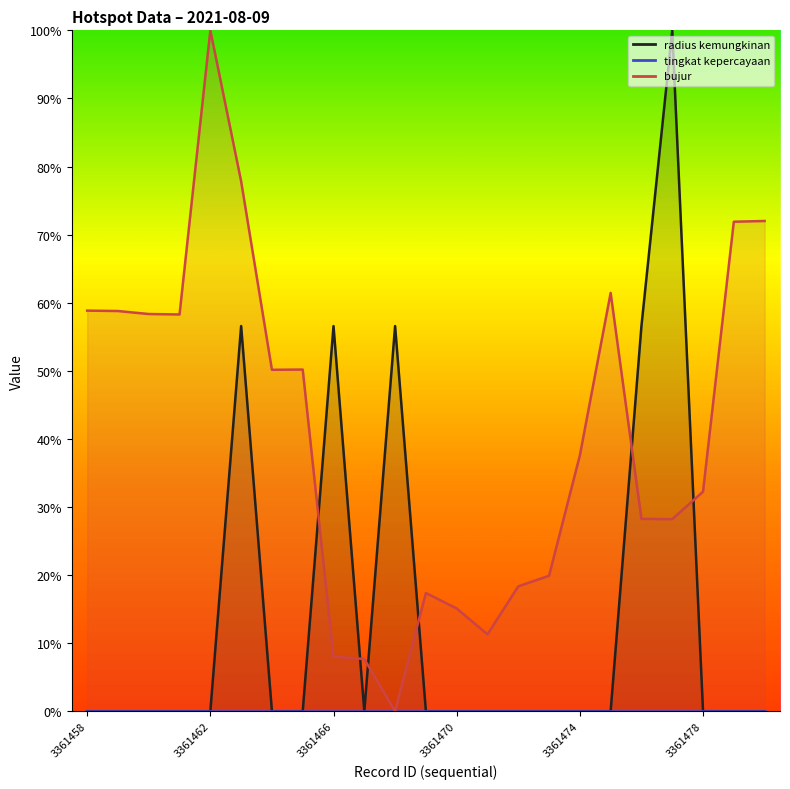

At how many categories does at least one series exceed 28?

17